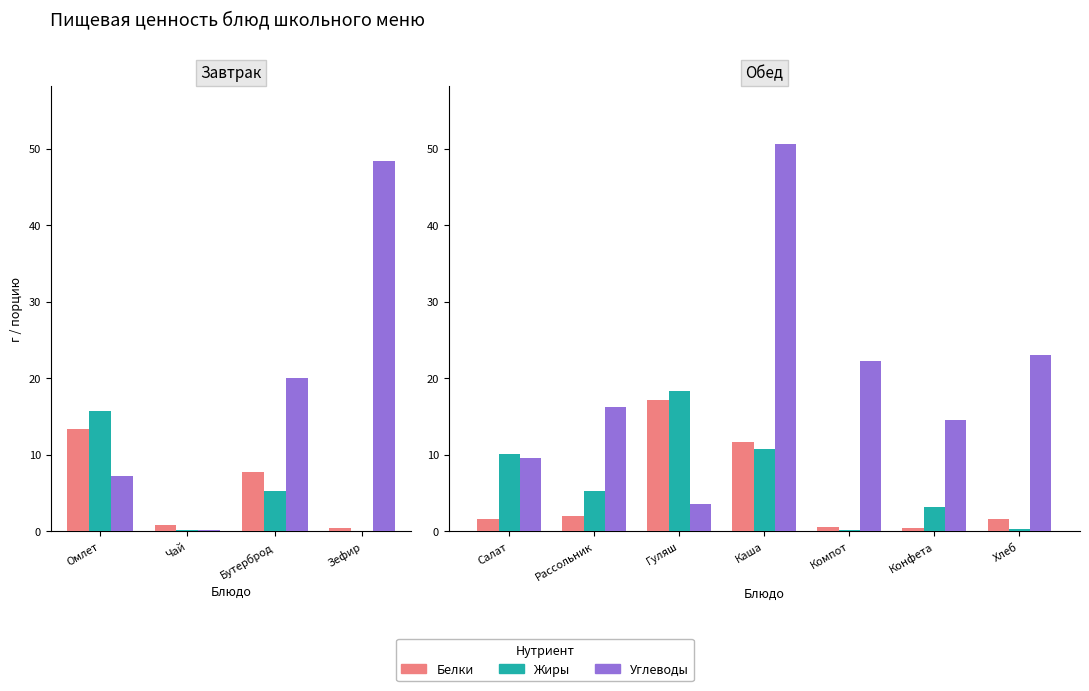

What position from the left is Хлеб?

7